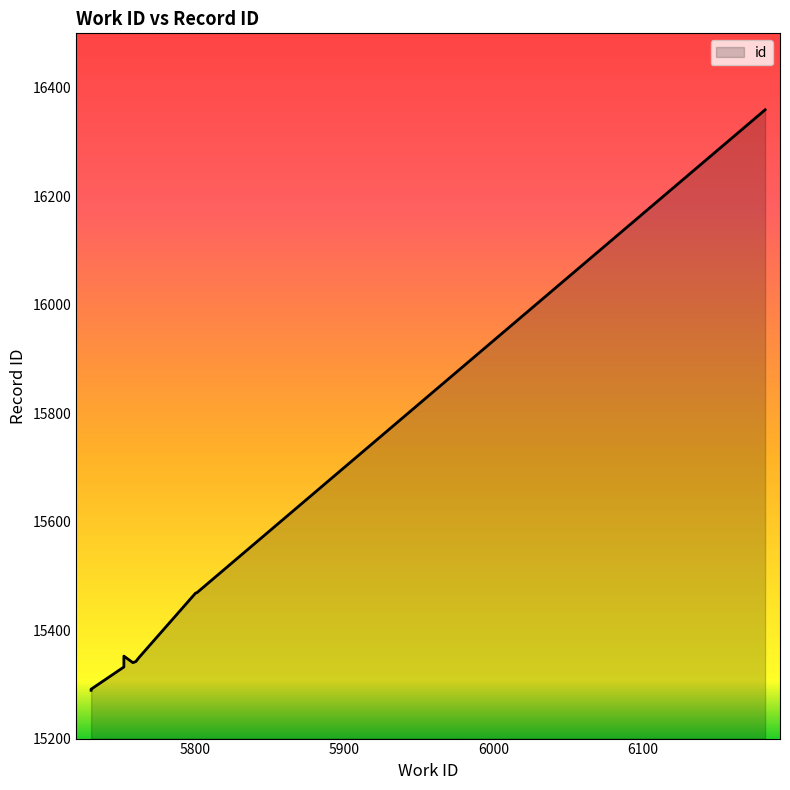

At which category does the chart reach its minimum across all series?

5730